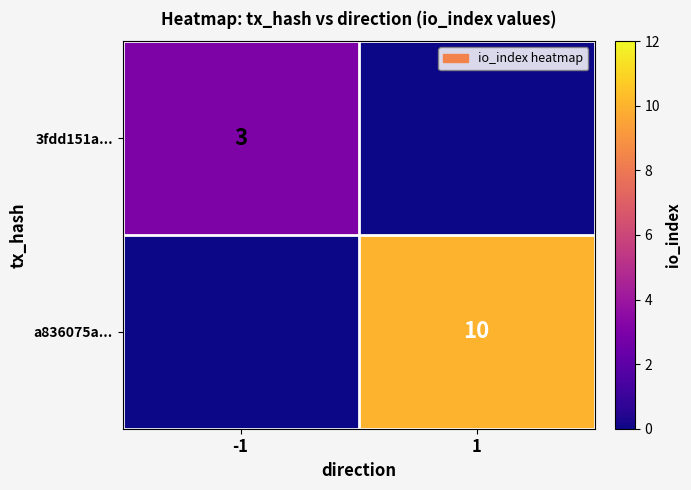

Is the value of 3fdd151a... at -1 greater than the value of a836075a... at 1?

No